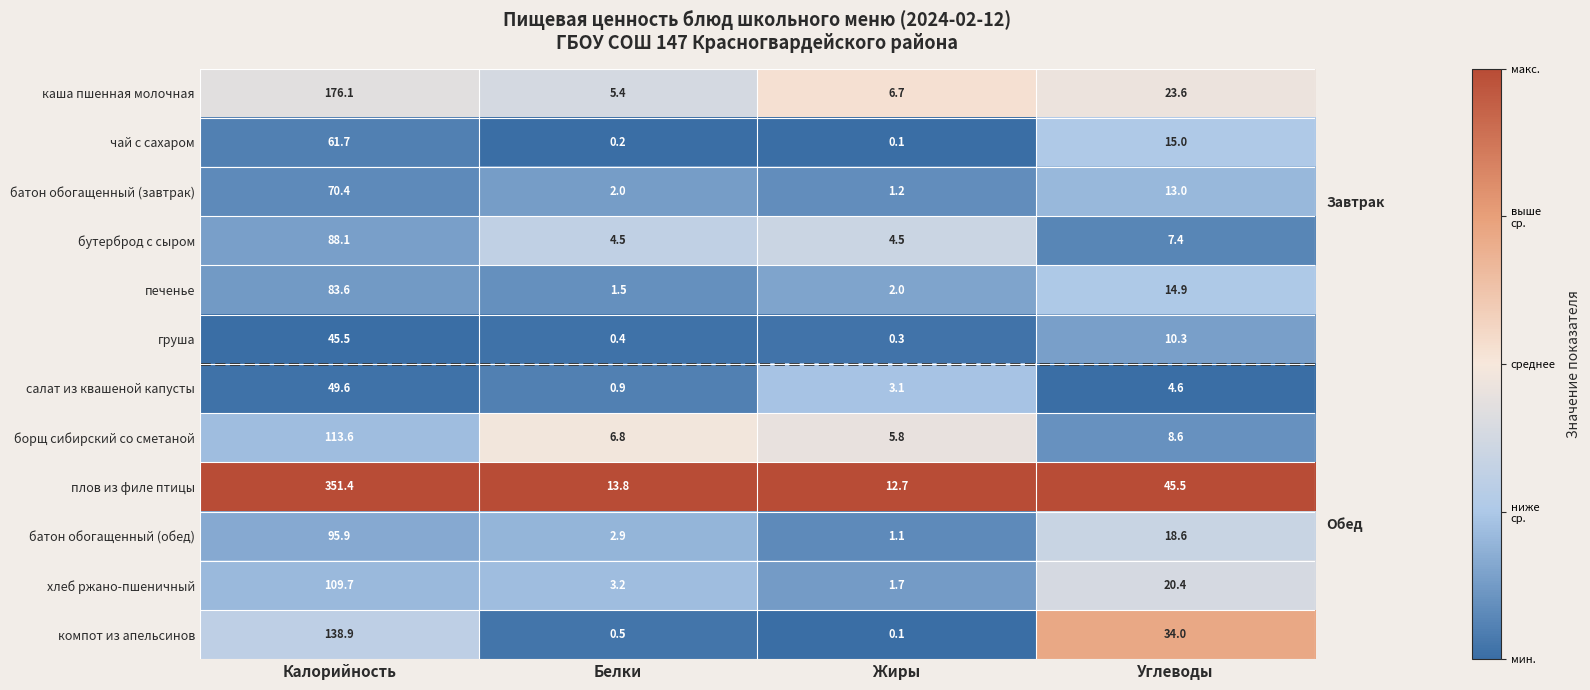

Is it true that батон обогащенный (обед) equals 0.3 at Жиры?

False